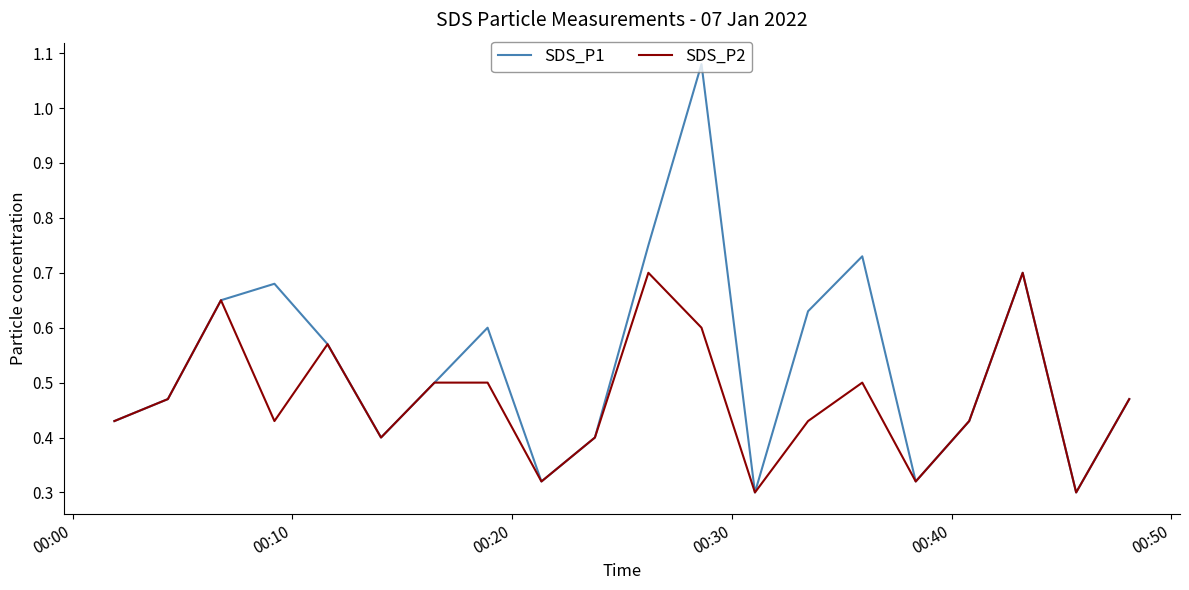

Which series has the largest total across all categories?

SDS_P1